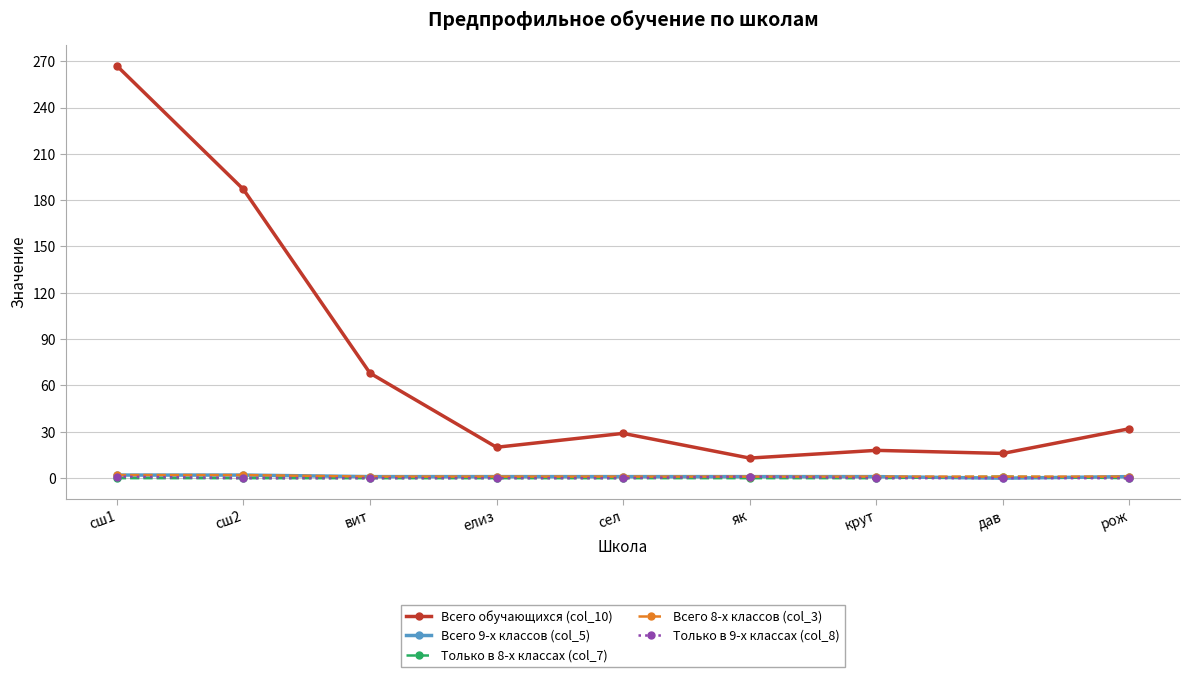

What is the label of the 2nd point from the left?

сш2